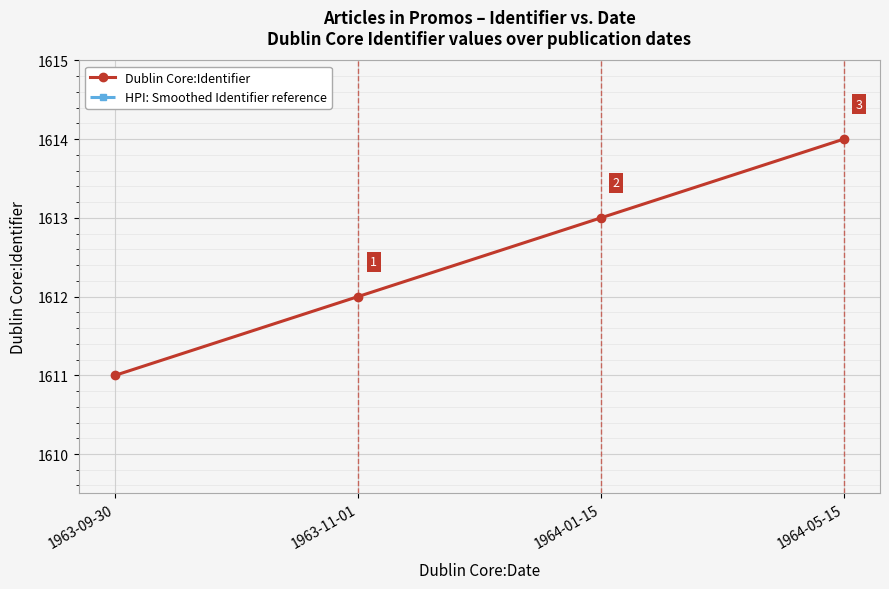

At which label is HPI: Smoothed Identifier reference closest to 1564?

1963-11-01